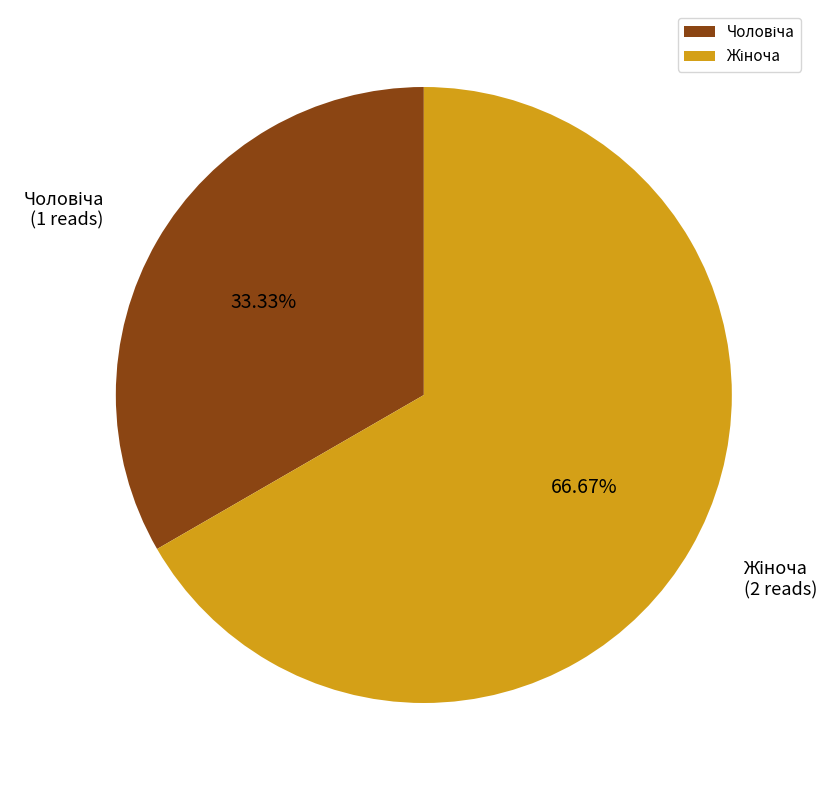

To the nearest percent, what is the average slice percentage?

50%